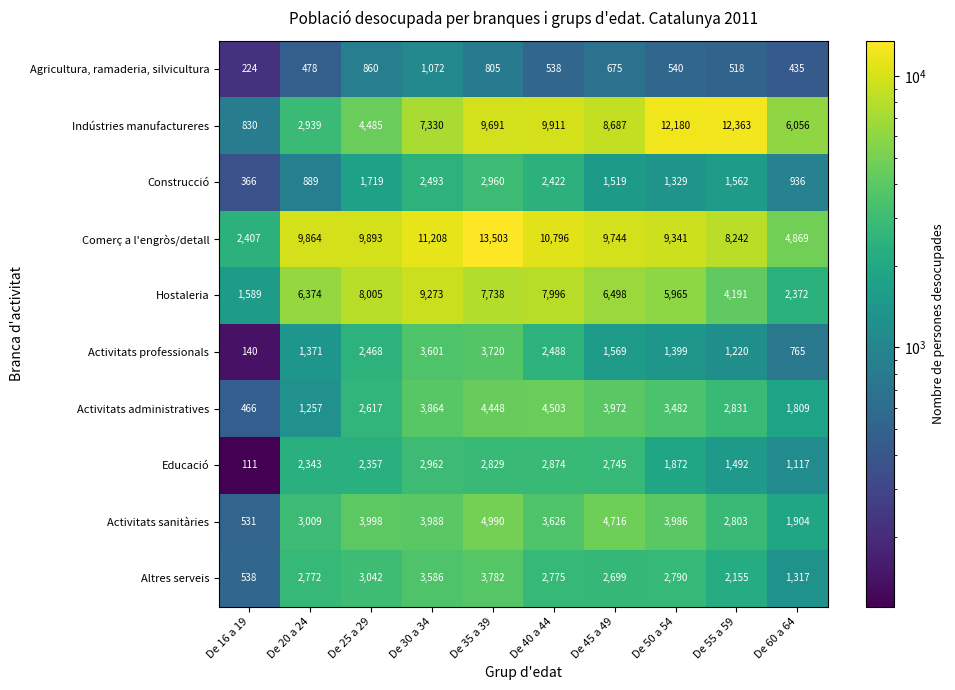

What is the difference between the Comerç a l'engròs/detall values at De 30 a 34 and De 45 a 49?

1464